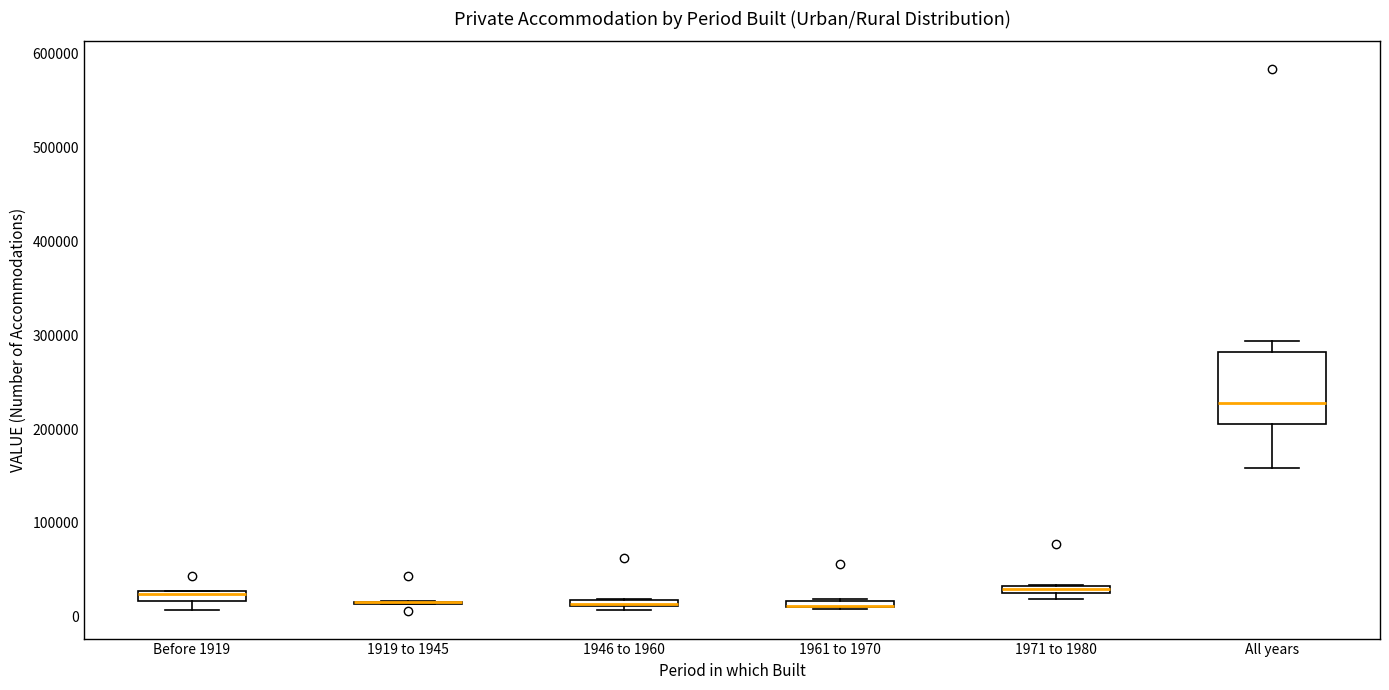

Which box is the tallest, from its lower edge to its upper edge?

All years